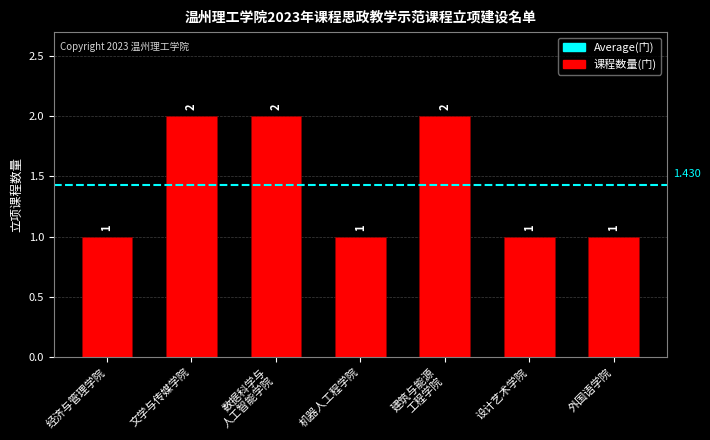

What is the label of the 1st bar from the left?

经济与管理学院